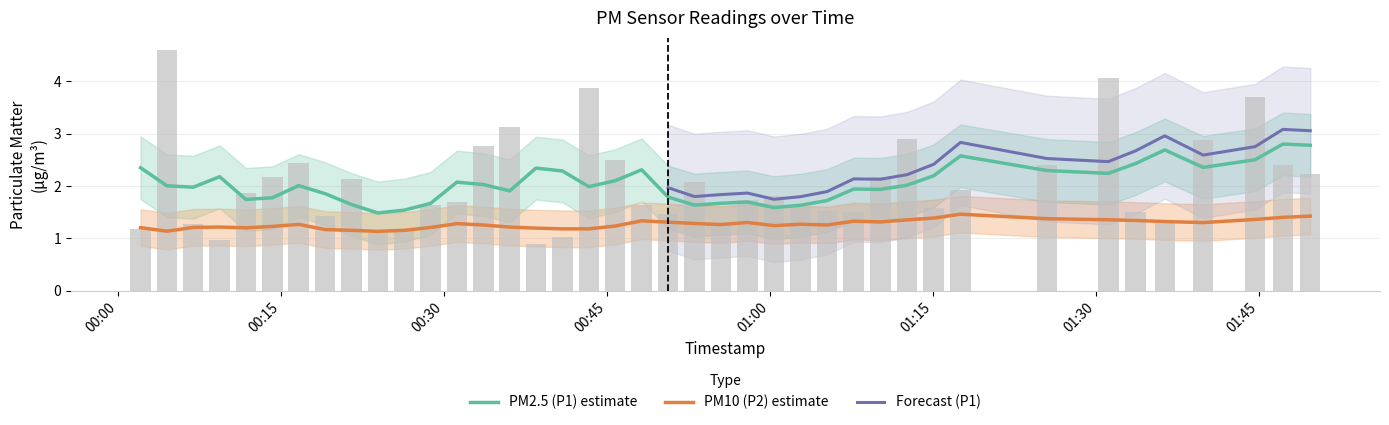

Which category has the lowest value across all series?

2022-07-29T00:38:27